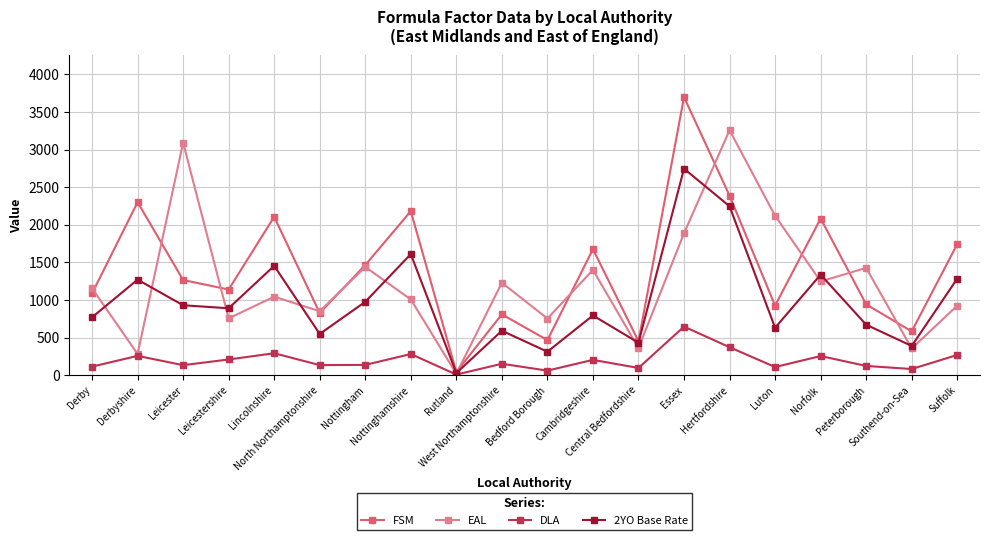

At which label does FSM reach its minimum?

Rutland